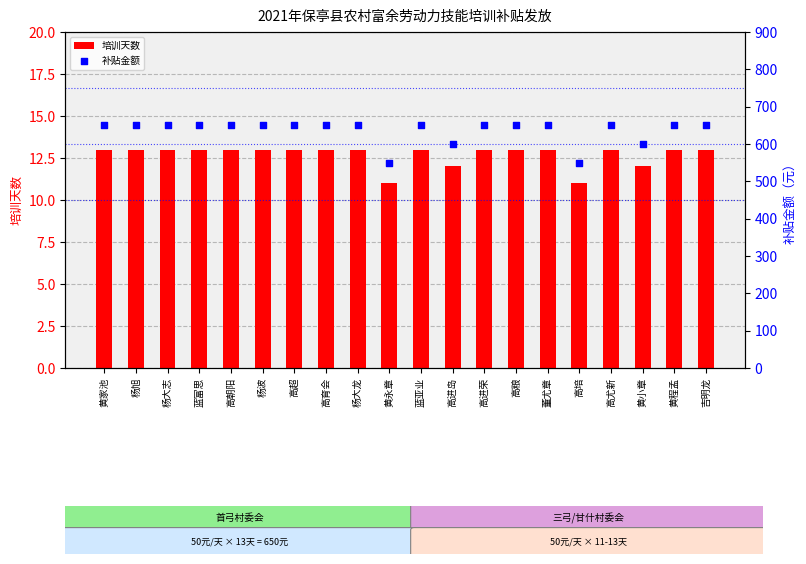

What is the total value across all series at 黄小章?

612